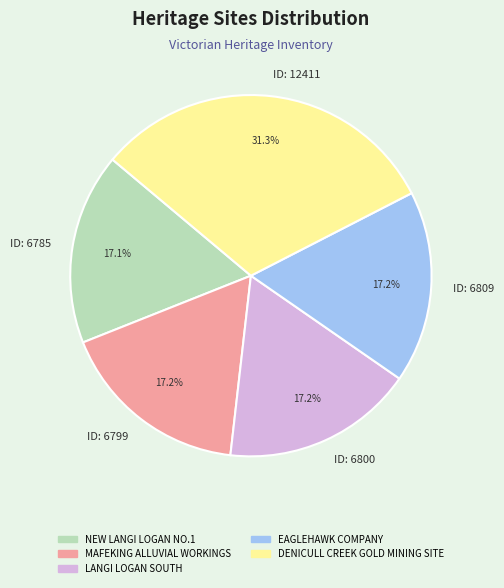

Combined, do ID: 6785 and ID: 12411 account for over 50%?

No